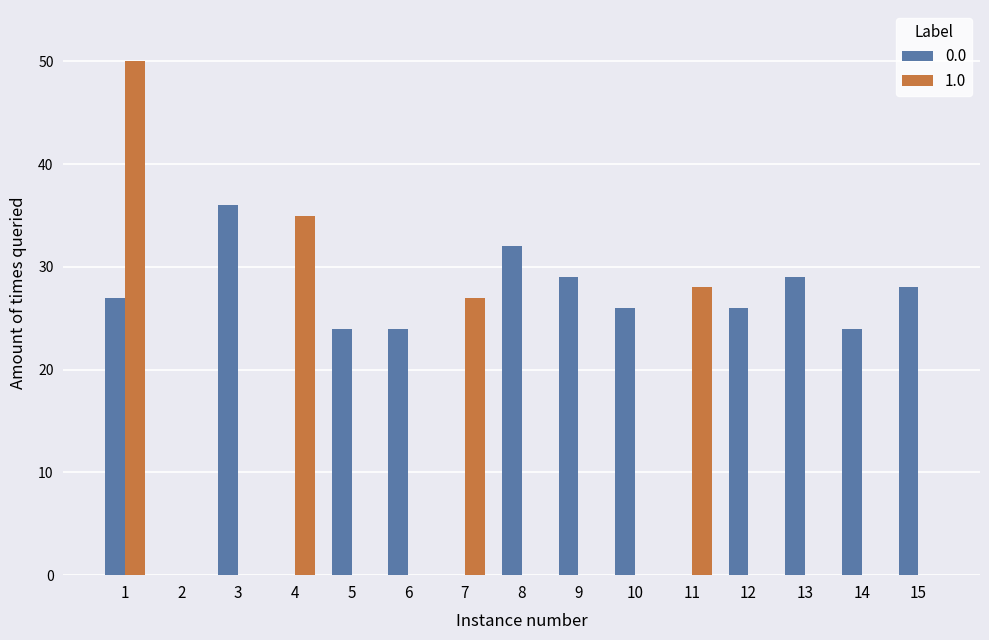

What is the sum of all 1.0 values?

140